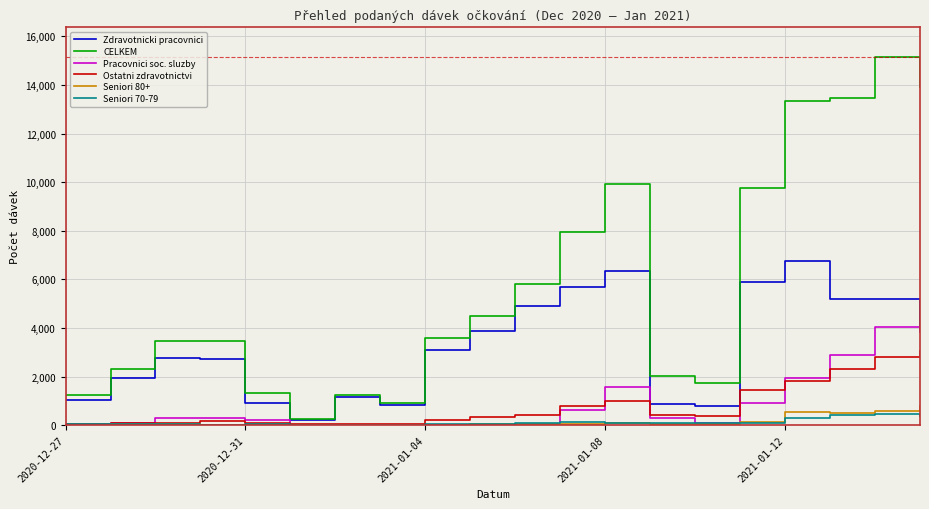

Which series has the largest total across all categories?

CELKEM